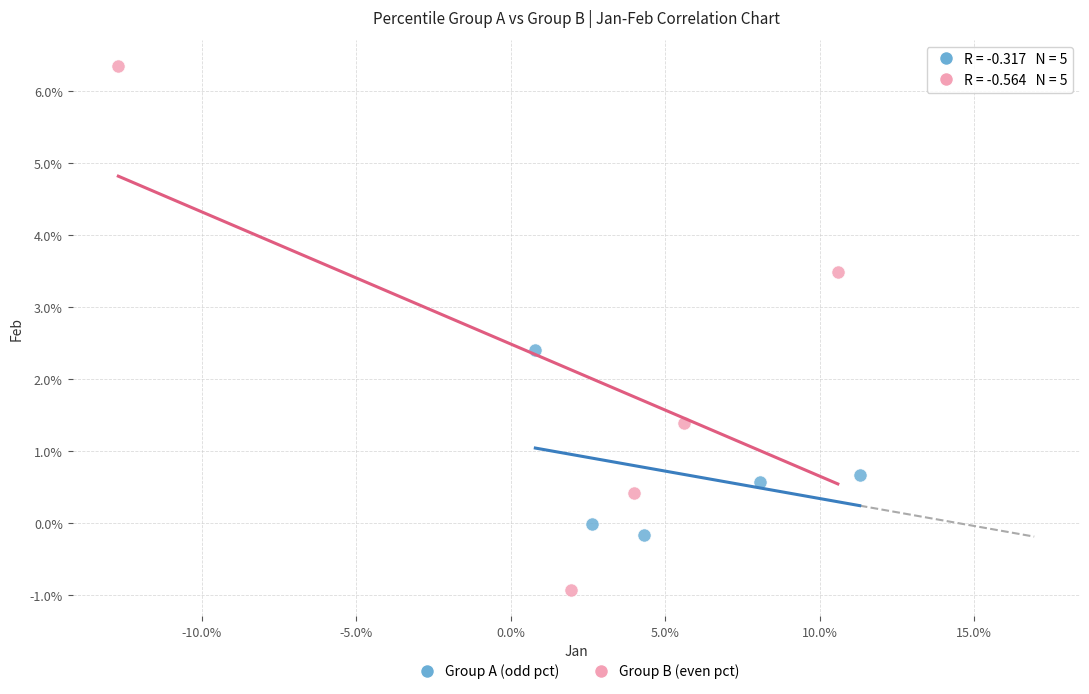

Which series has the widest spread of Y values?

Group B (even pct)